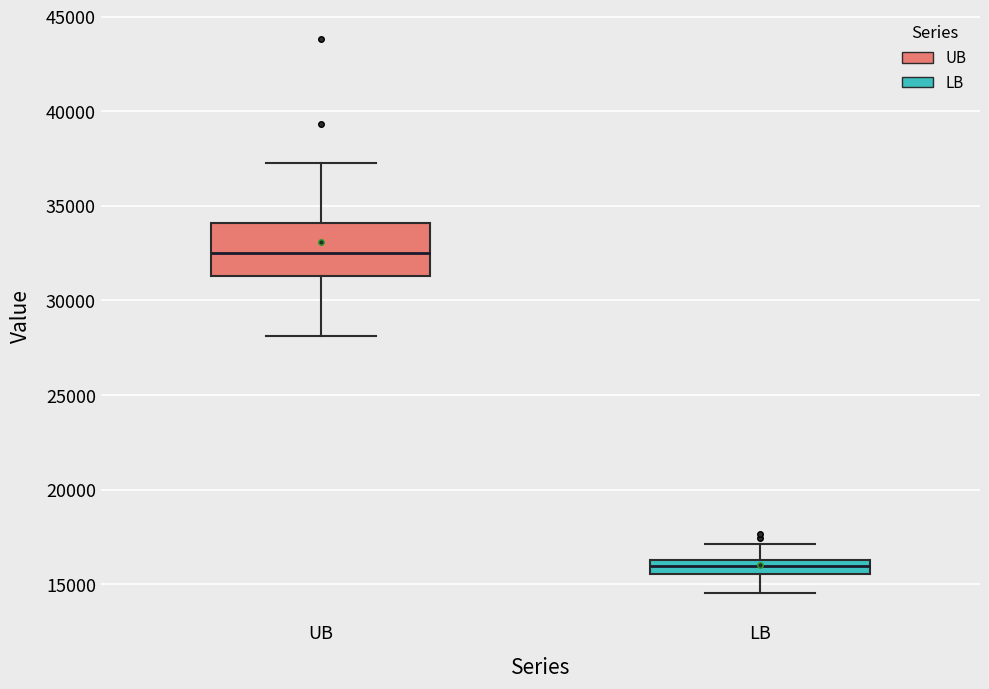

Where does the upper whisker of the box for LB end on the y-axis? The values are not printed on the chart, so give them approximately, as read against the axis.

17000